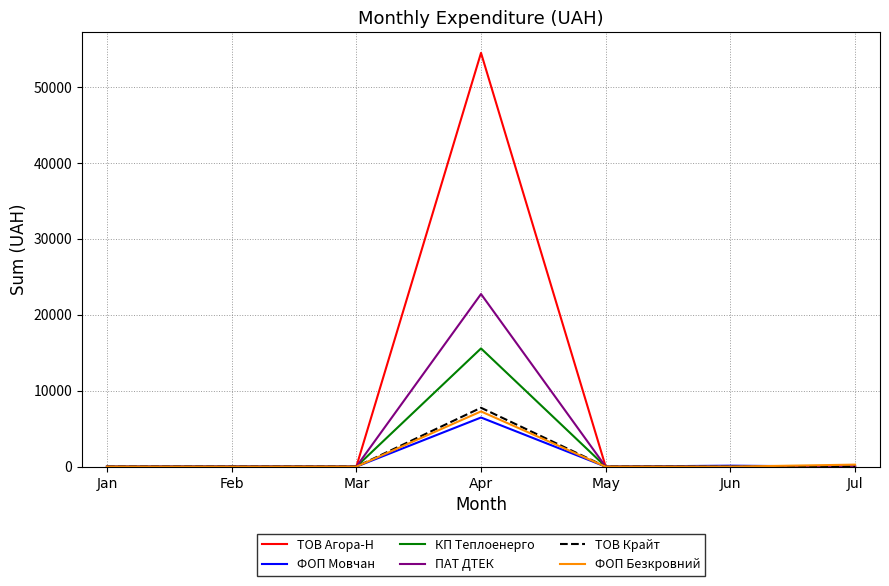

Which series has the largest total across all categories?

ТОВ Агора-Н